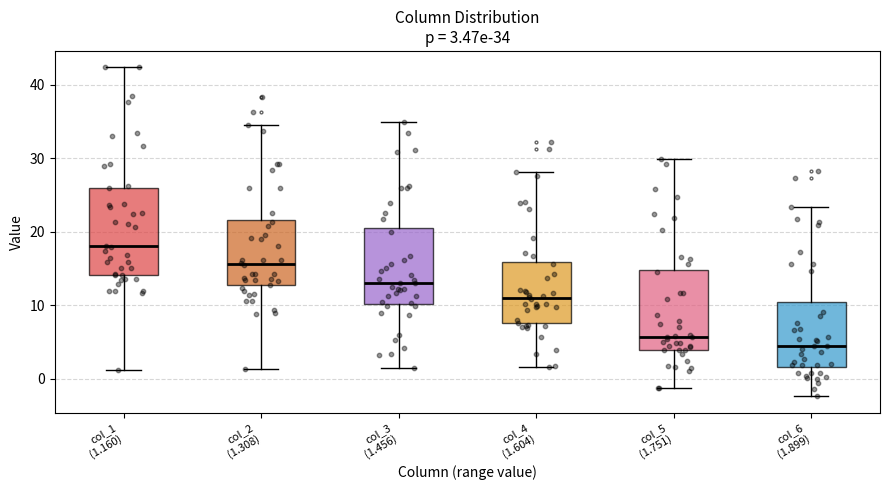

Which box's median line is the highest?

col_1 (1.160)